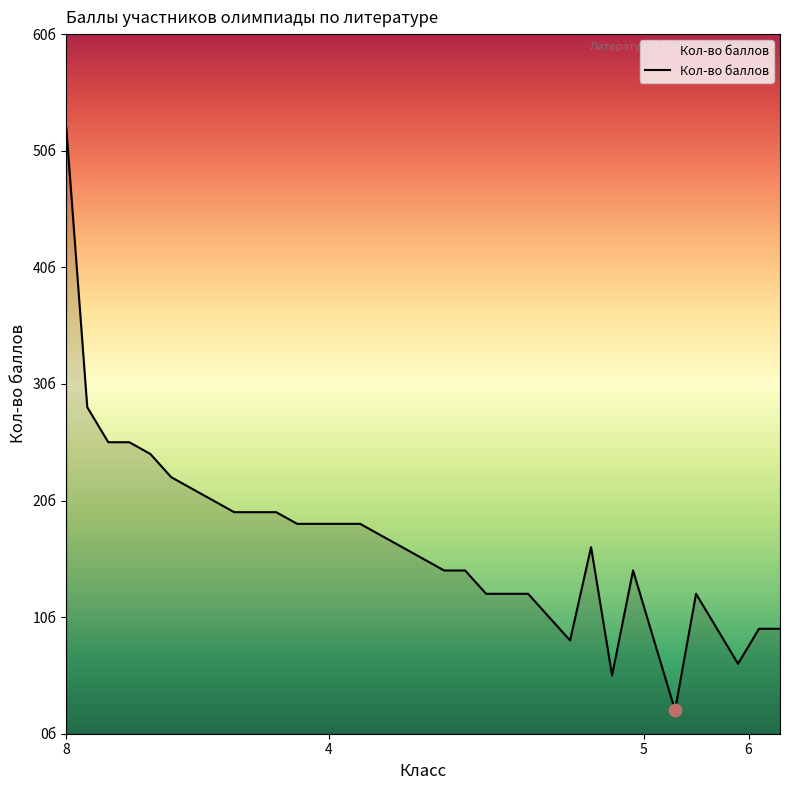

Is this an area chart (filled region under the line)?

Yes